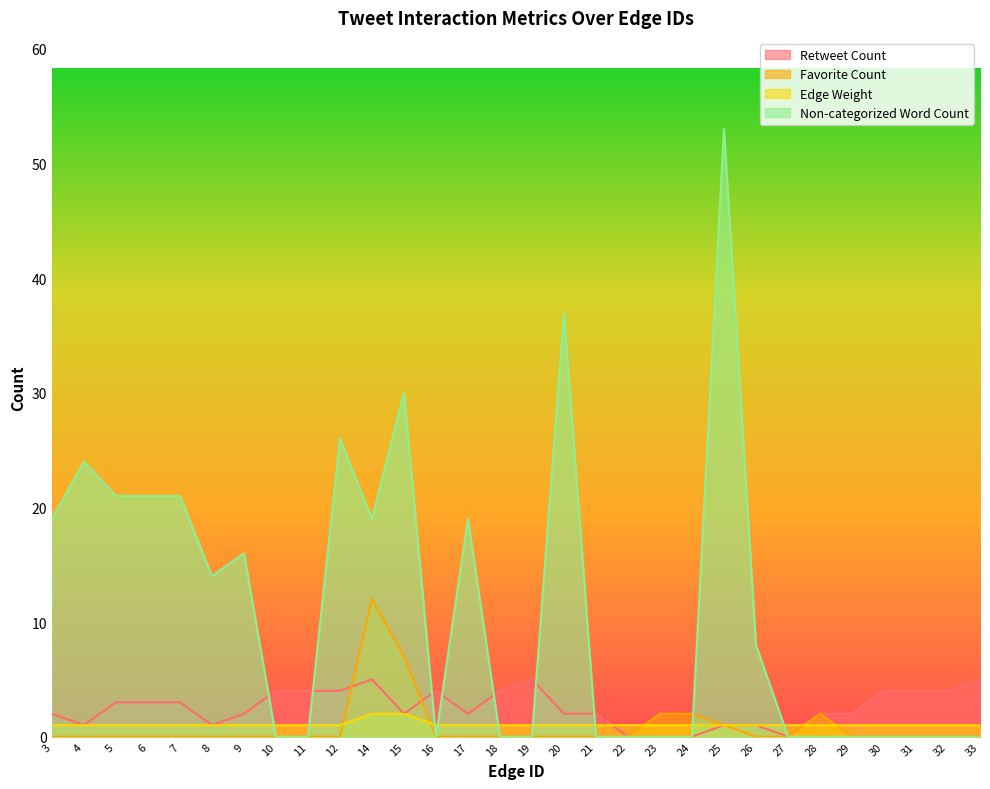

Reading left to right, extract all data points from this chart.

Retweet Count: 2	1	3	3	3	1	2	4	4	4	5	2	4	2	4	5	2	2	0	0	0	1	1	0	2	2	4	4	4	5
Favorite Count: 0	0	0	0	0	0	0	0	0	0	12	7	0	0	0	0	0	0	0	2	2	1	0	0	2	0	0	0	0	0
Edge Weight: 1	1	1	1	1	1	1	1	1	1	2	2	1	1	1	1	1	1	1	1	1	1	1	1	1	1	1	1	1	1
Non-categorized Word Count: 19	24	21	21	21	14	16	0	0	26	19	30	0	19	0	0	37	0	0	0	0	53	8	0	0	0	0	0	0	0